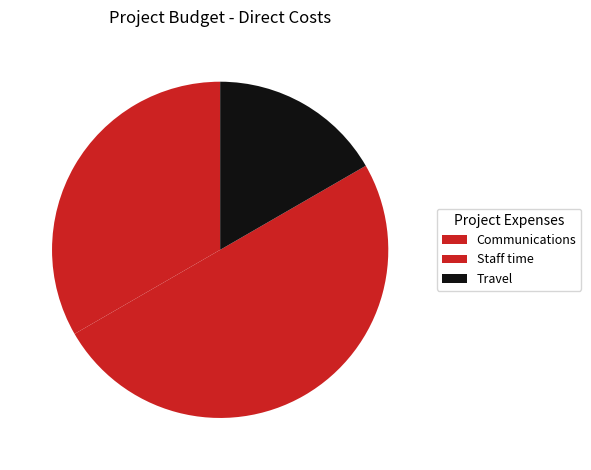

What is the change in value from Communications to Travel?

-15000